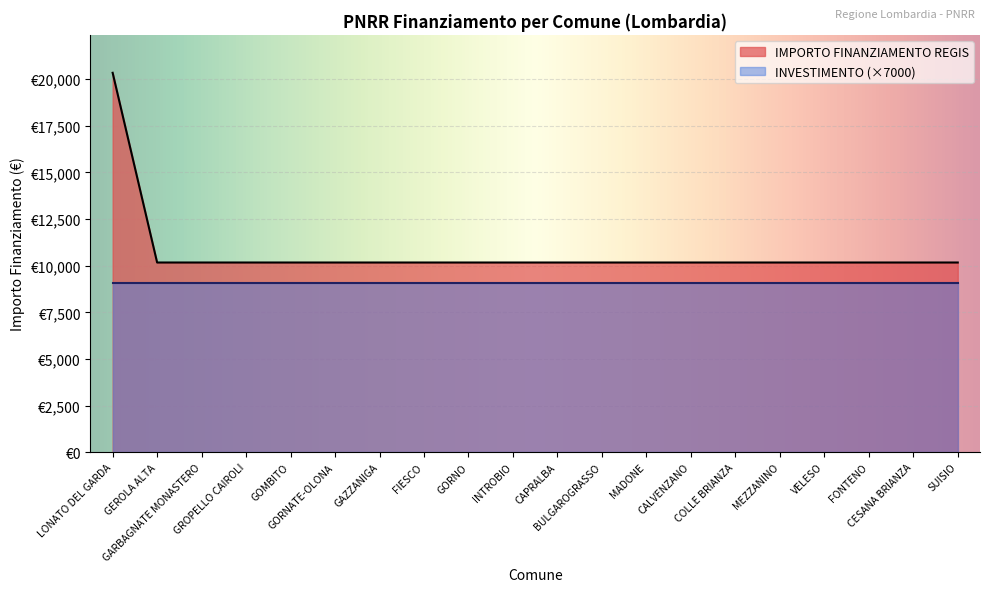

The value at GROPELLO CAIROLI is 6146. True or false?

False